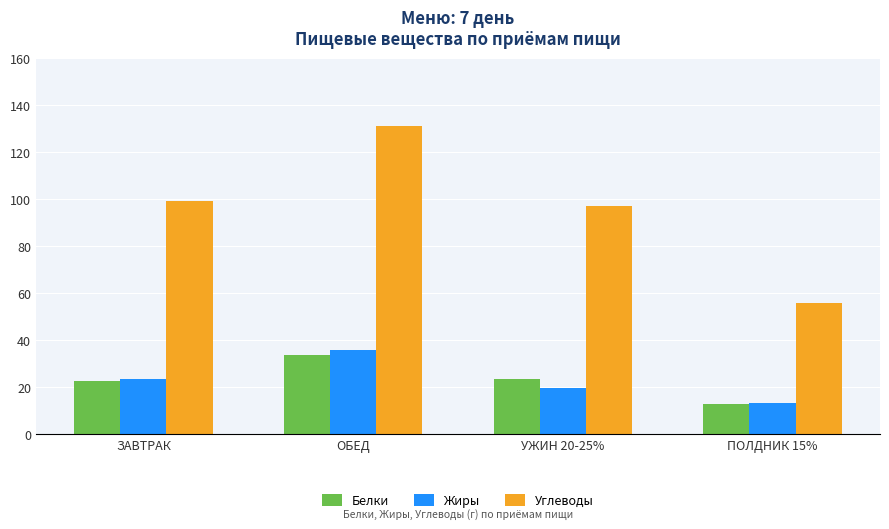

Are the bars grouped side by side (vs. stacked)?

Yes